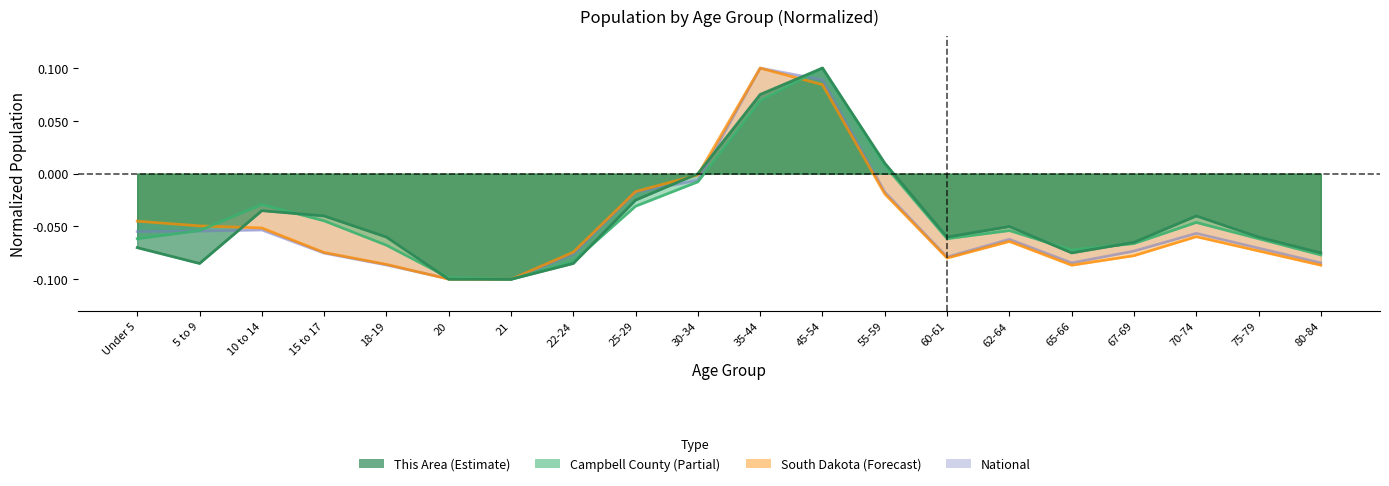

How many lines are shown in the chart?

4